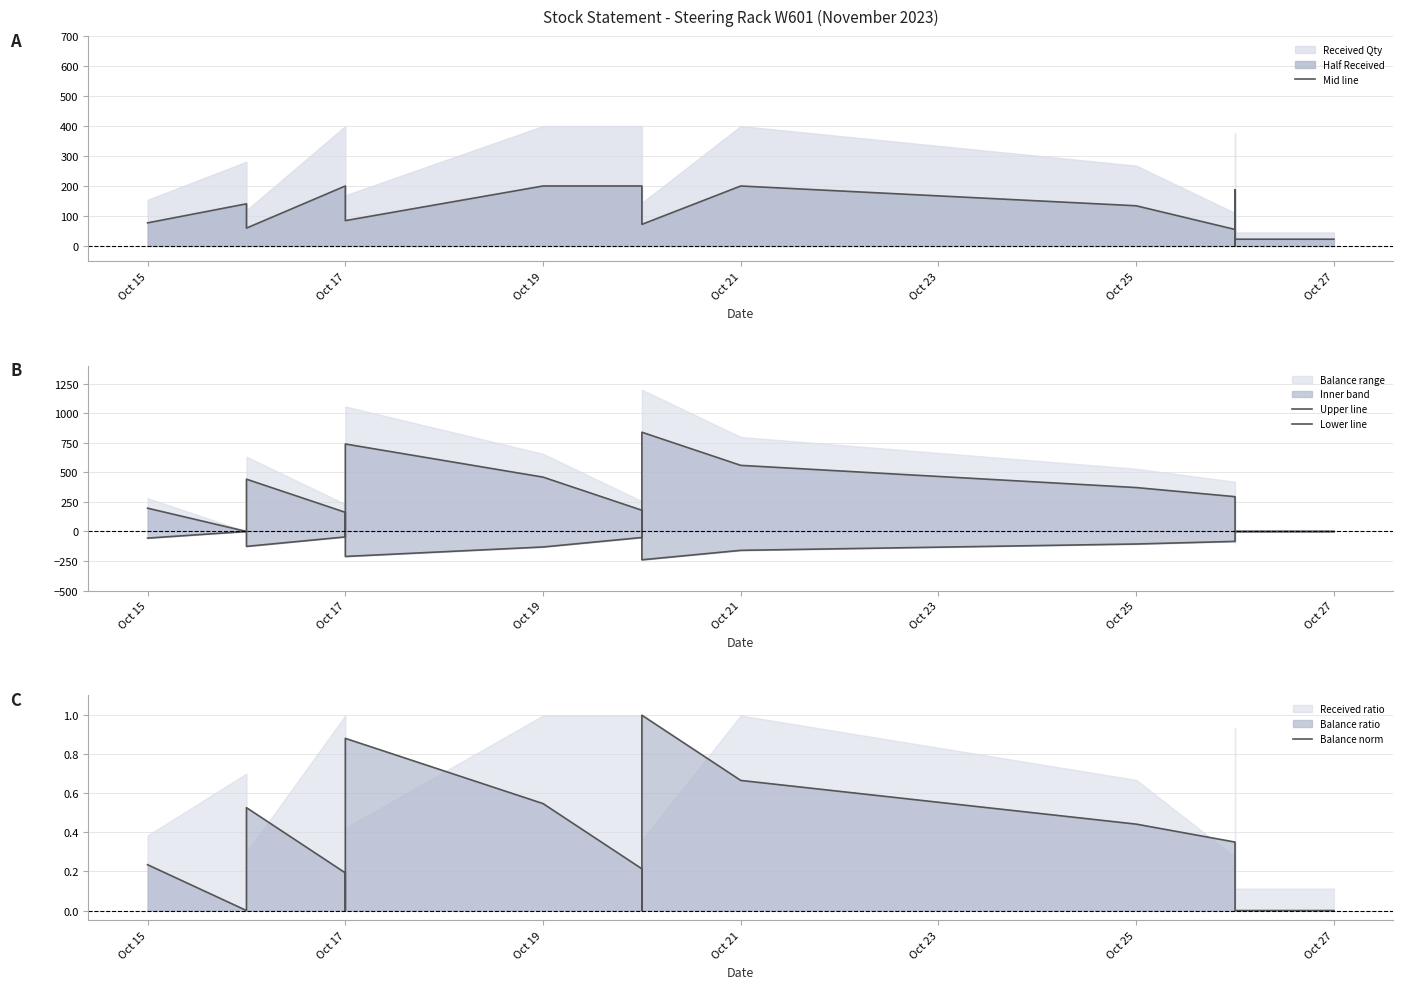

The value of Mid line at Oct 17 is 35.1. True or false?

False